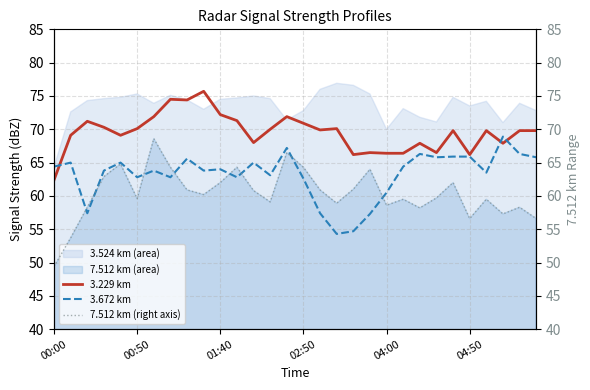

At which label does 3.229 km reach its minimum?

00:00